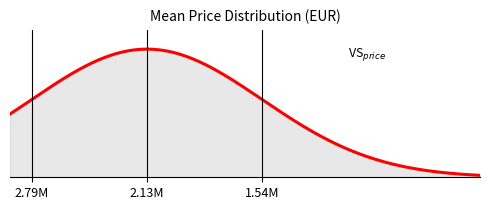

Does the chart display data point markers on the line(s)?

No